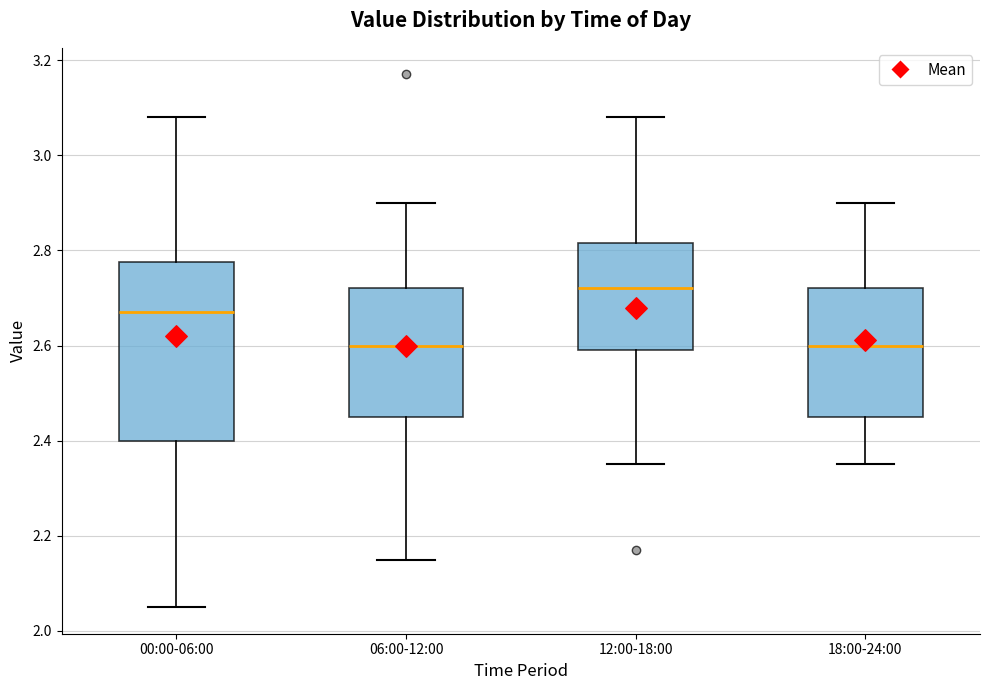

Reading left to right, read every box against the y-axis: the position of its median line, the range the box covers, and the ends of its whiskers. The values are not printed on the chart, so give them approximately, as read against the axis.

00:00-06:00: median 2.68, box 2.40 to 2.78, whiskers 2.06 to 3.08
06:00-12:00: median 2.60, box 2.46 to 2.72, whiskers 2.16 to 2.90
12:00-18:00: median 2.72, box 2.60 to 2.82, whiskers 2.36 to 3.08
18:00-24:00: median 2.60, box 2.46 to 2.72, whiskers 2.36 to 2.90